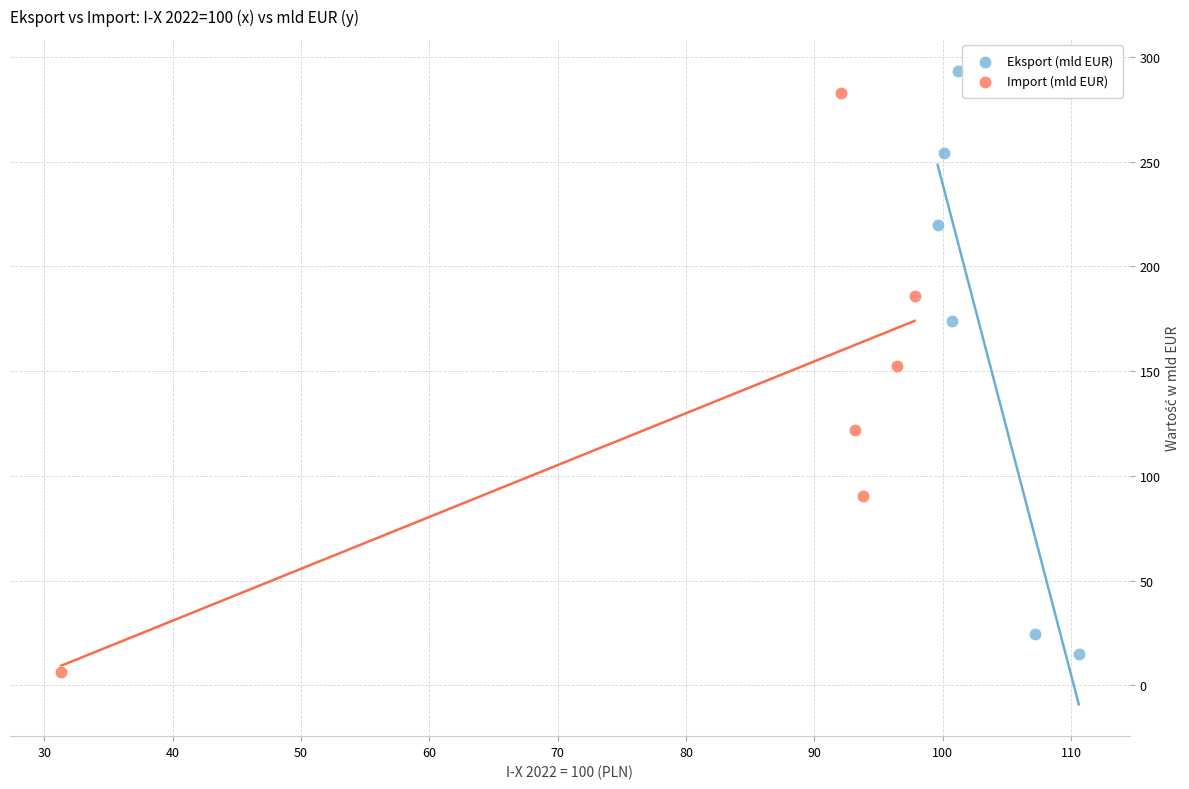

Which series has the widest spread of Y values?

Eksport (mld EUR)